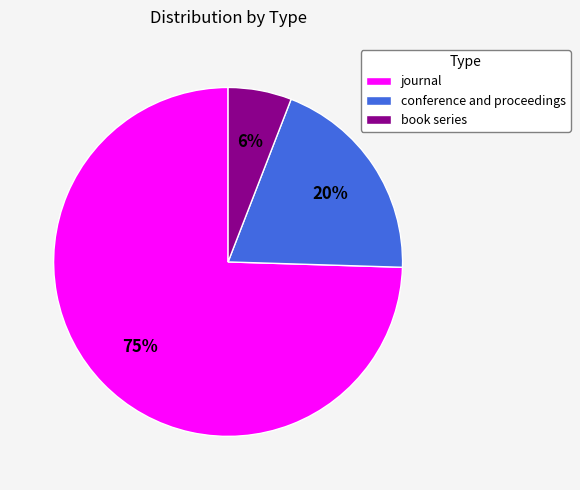

Which slice represents more than half of the pie?

journal